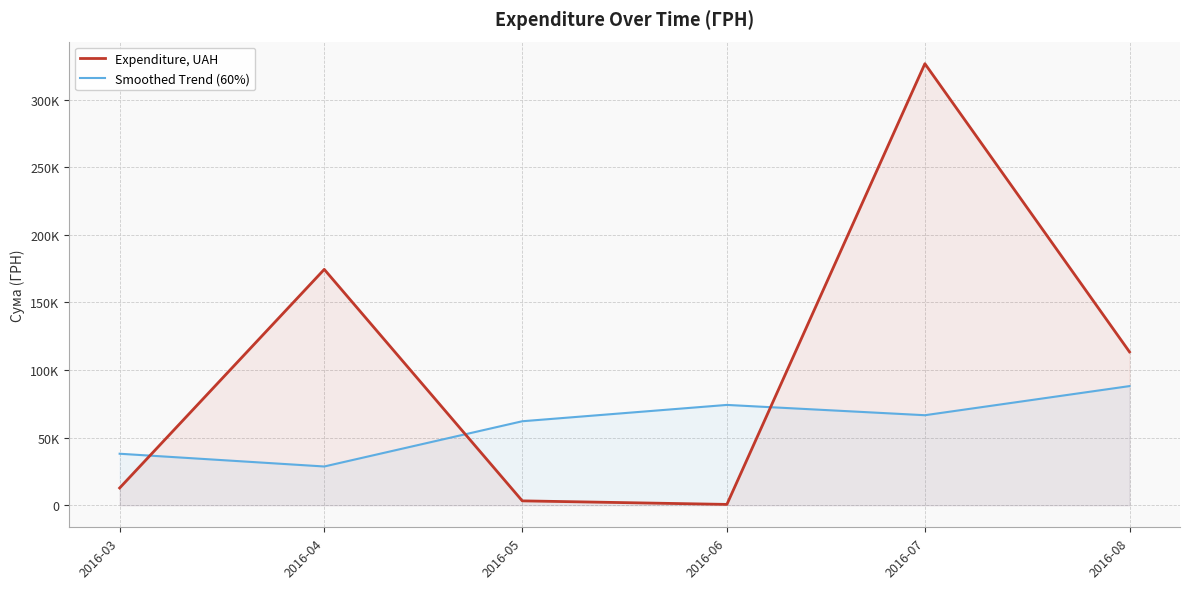

Which category has the highest value across all series?

2016-07